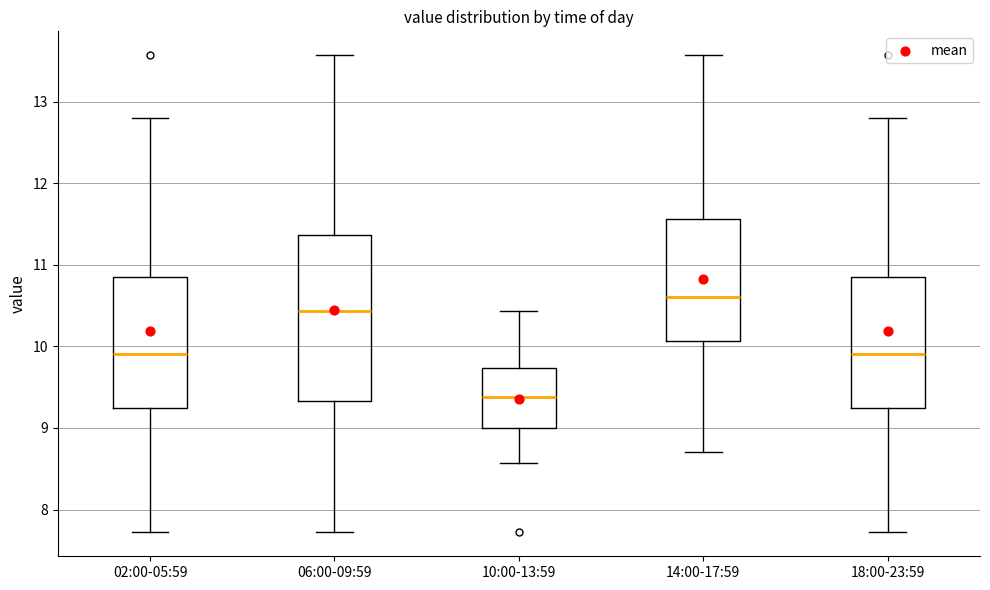

Reading left to right, transcribe this box plot: for each box, give where its median line is, the range the box spans, and where its two whiskers end, as read against the y-axis. The values are not printed on the chart, so give them approximately, as read against the axis.

02:00-05:59: median 9.9, box 9.2 to 10.9, whiskers 7.7 to 12.8
06:00-09:59: median 10.4, box 9.3 to 11.4, whiskers 7.7 to 13.6
10:00-13:59: median 9.4, box 9.0 to 9.7, whiskers 8.6 to 10.4
14:00-17:59: median 10.6, box 10.1 to 11.6, whiskers 8.7 to 13.6
18:00-23:59: median 9.9, box 9.2 to 10.9, whiskers 7.7 to 12.8